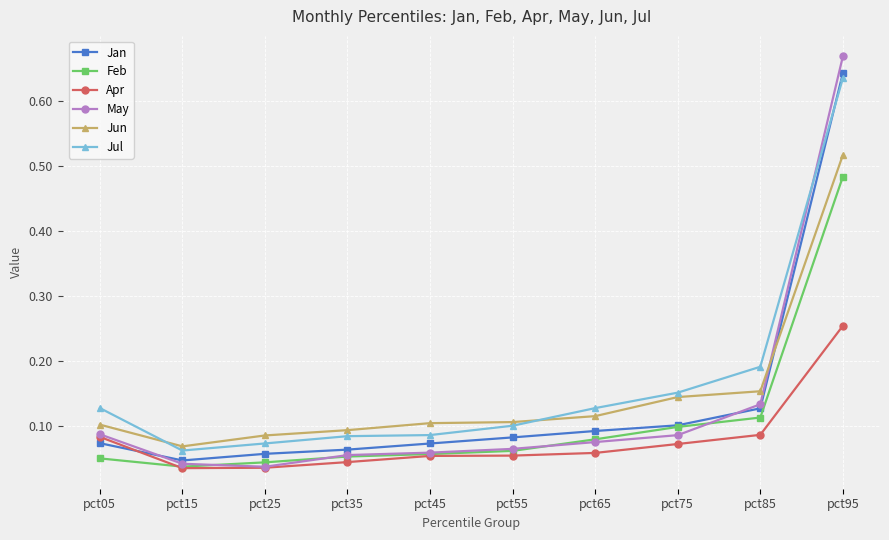

True or false: May and Jun cross at least once.

True